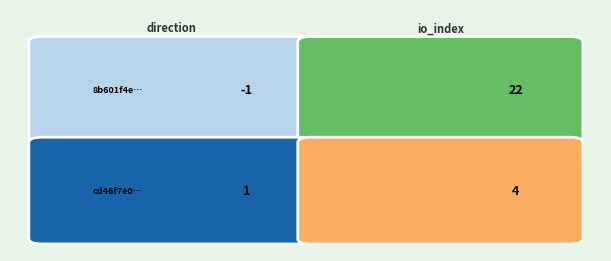

Reading left to right, what are all the values shown in this chart?

8b601f4e9dab474efdc185db8644c34a2ce2464: -1	22
cd46f7e0b5c857c02c30722ece044b700182fc2: 1	4